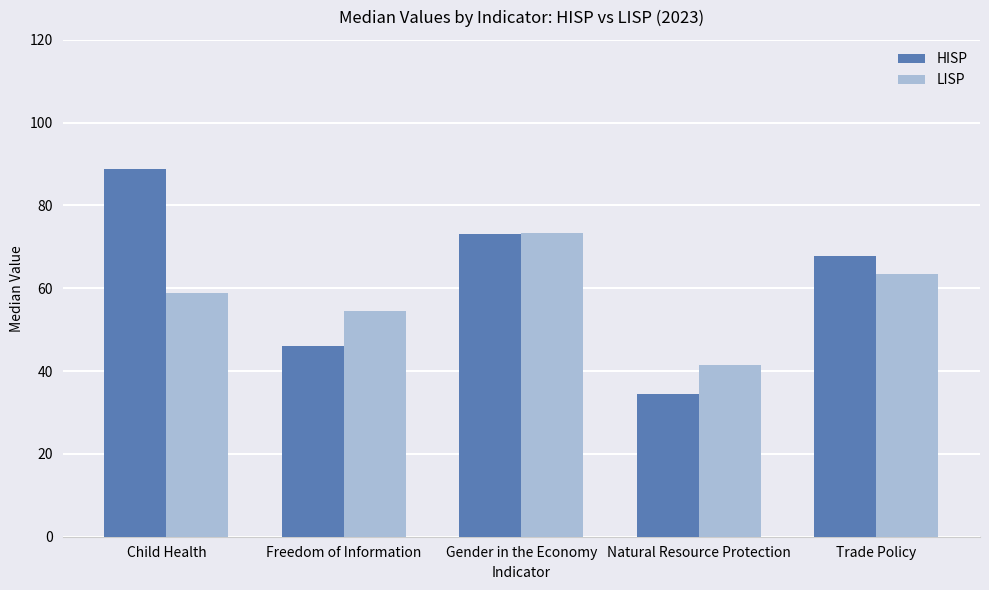

The value of HISP at Gender in the Economy is 46.9. True or false?

False